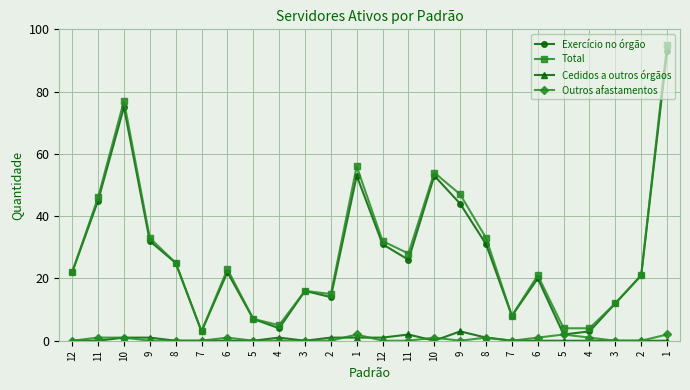

Count the number of categories in the chart.

24